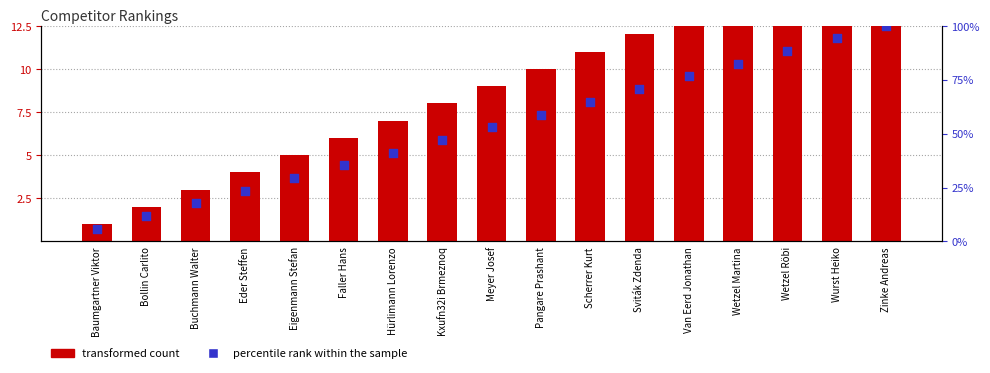

Which series contains the lowest Y value?

transformed count